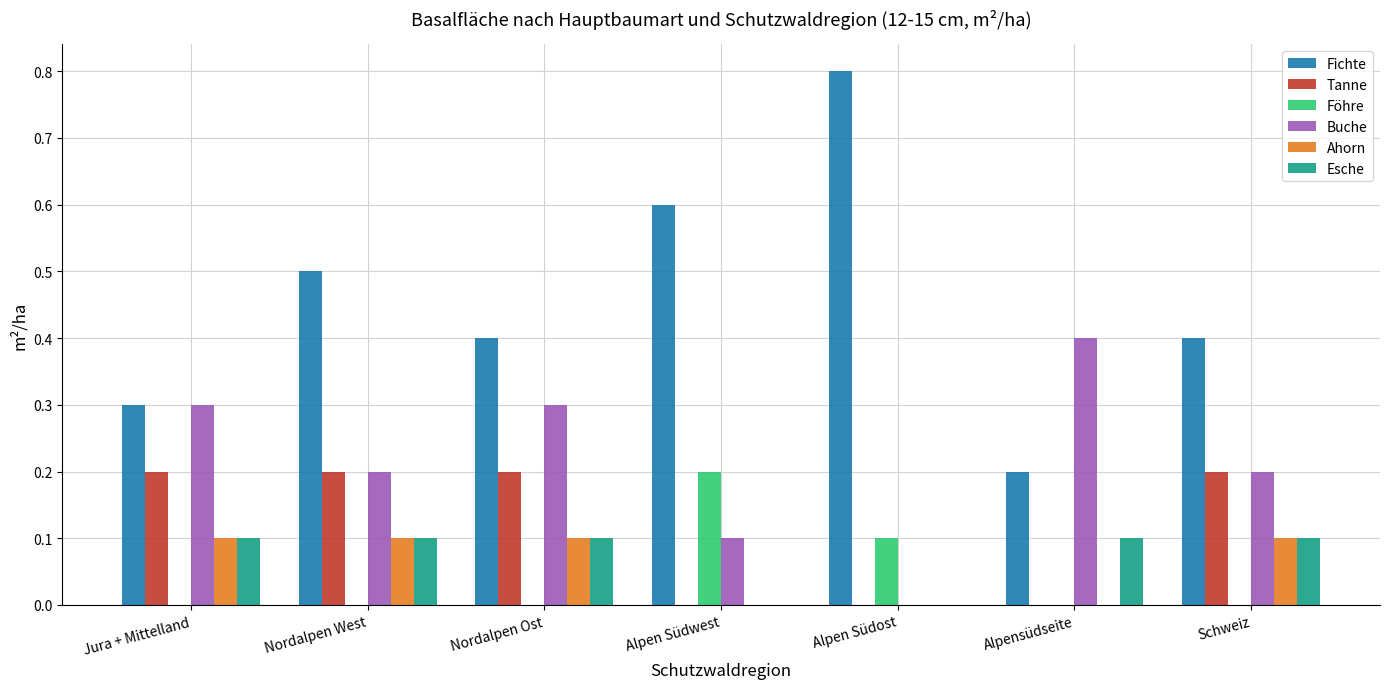

At which label does Fichte reach its peak?

Alpen Südost